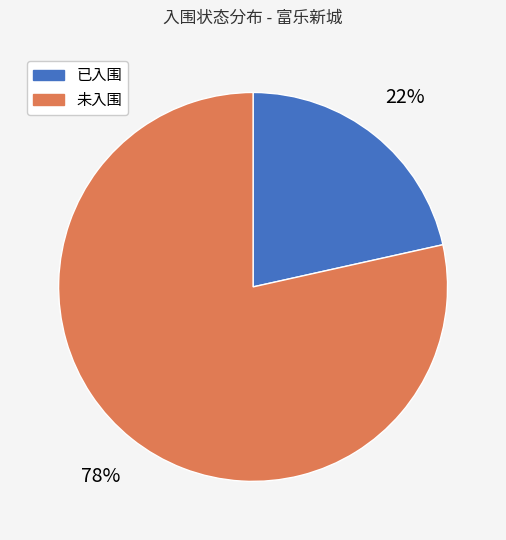

Between 已入围 and 未入围, which is larger?

未入围